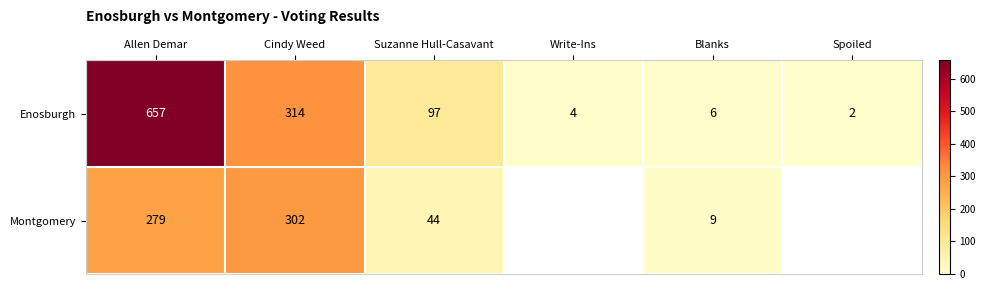

True or false: Enosburgh has a value of 4 at Write-Ins.

True